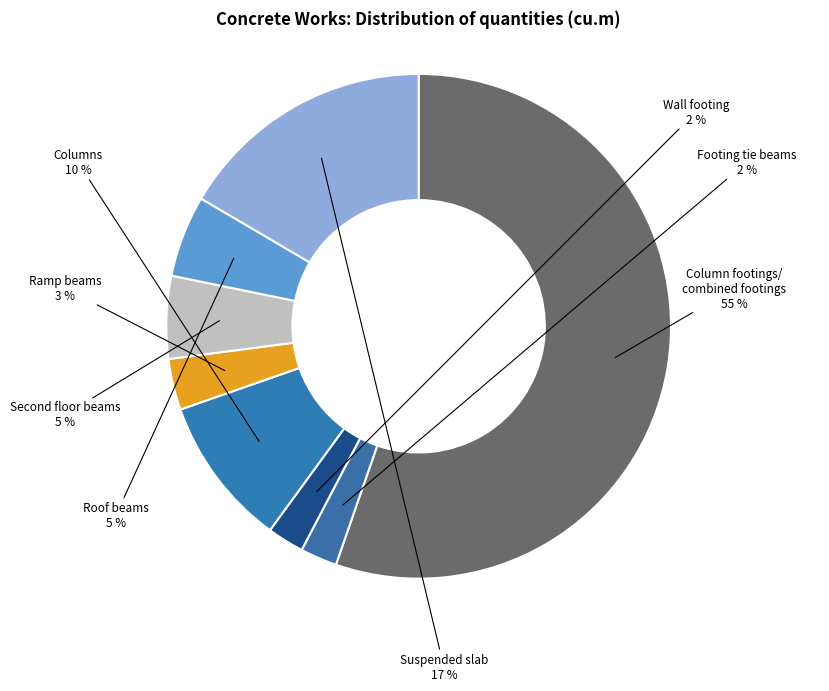

What is the largest slice in the pie chart?

Column footings/combined footings